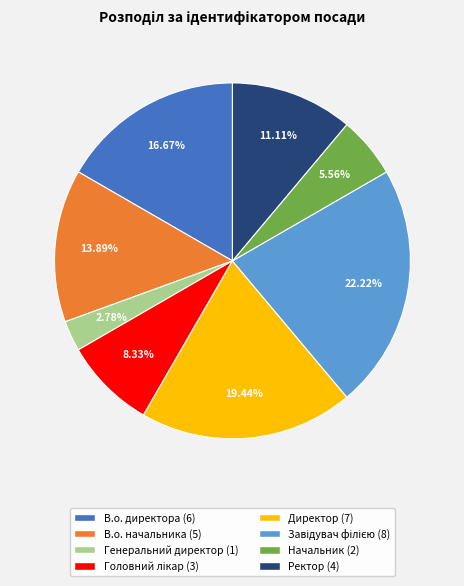

Is the sum of Директор and Генеральний директор greater than half?

No